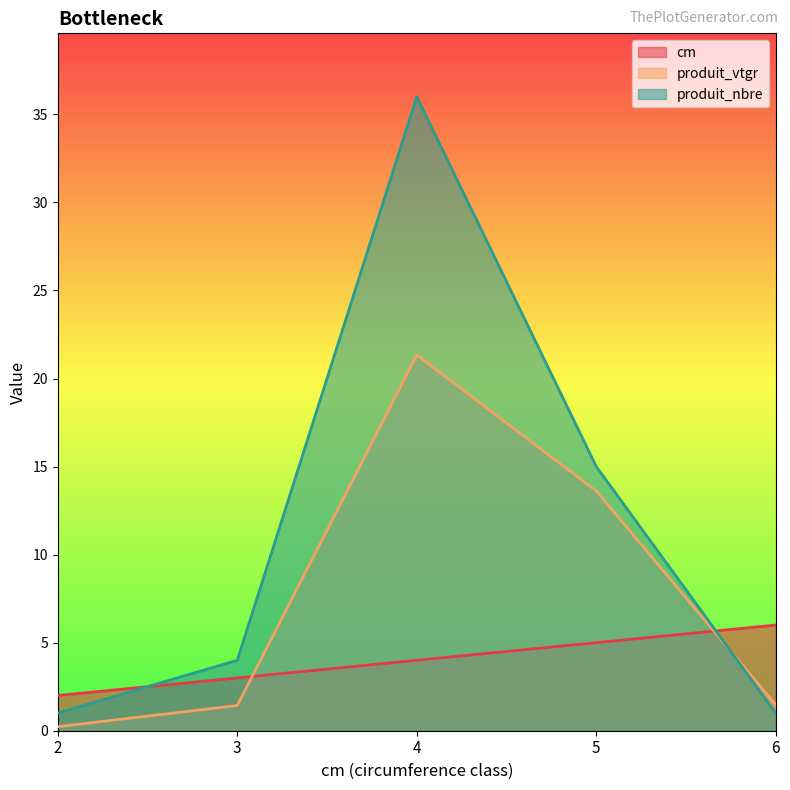

Reading right to left, extract all data points from this chart.

cm: 6=6.0	5=5.0	4=4.0	3=3.0	2=2.0
produit_vtgr: 6=1.5	5=13.6	4=21.3	3=1.4	2=0.2
produit_nbre: 6=1.0	5=15.0	4=36.0	3=4.0	2=1.0